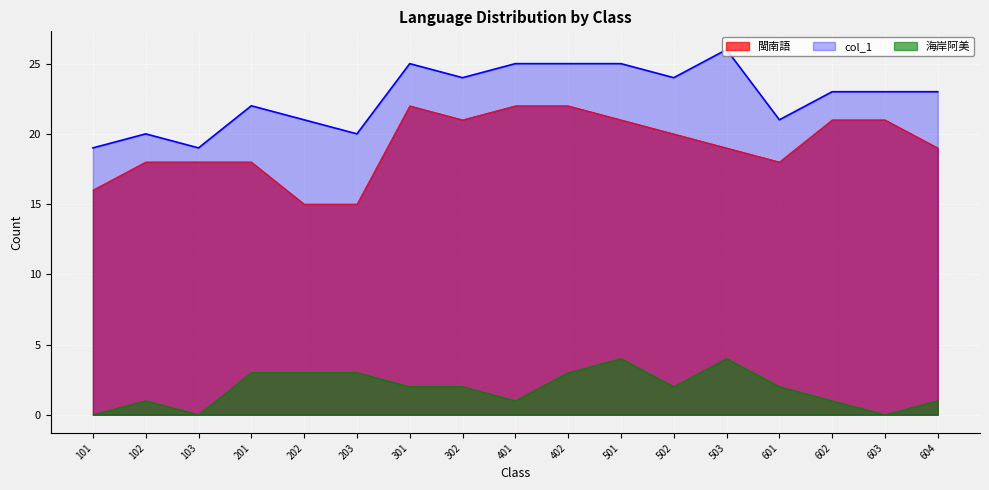

Which series has the widest spread of values?

閩南語